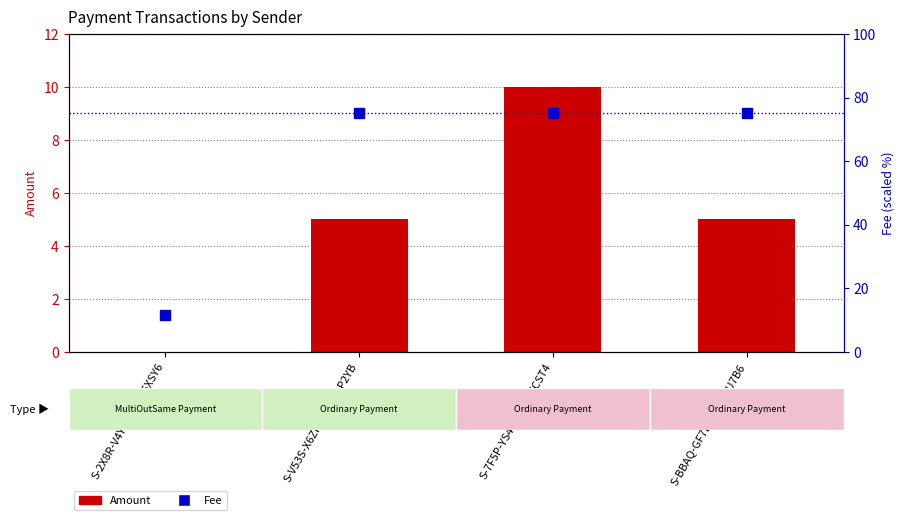

Which series reaches the maximum Y coordinate?

Fee